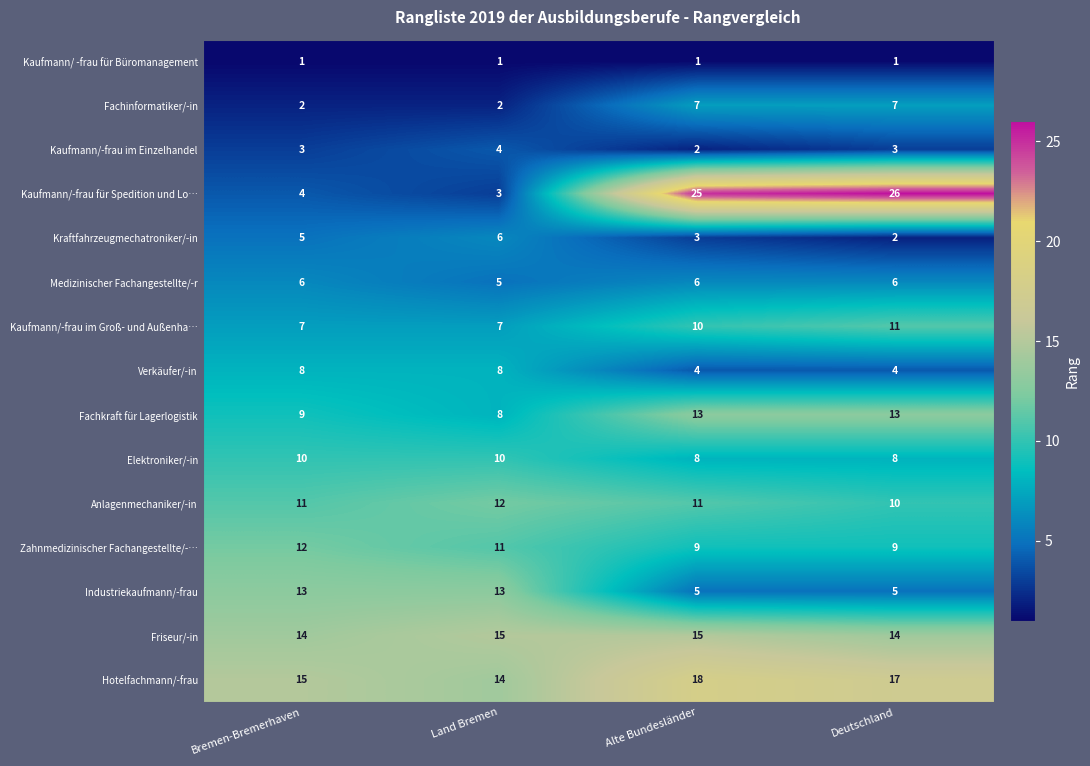

What is the difference between the highest and lowest values at Land Bremen?

14